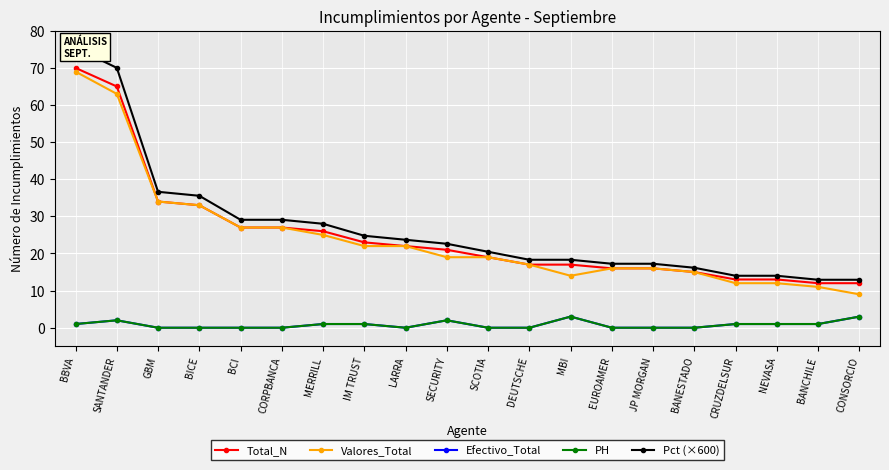

What are all the series names shown in the legend?

Total_N, Valores_Total, Efectivo_Total, PH, Pct (×600)